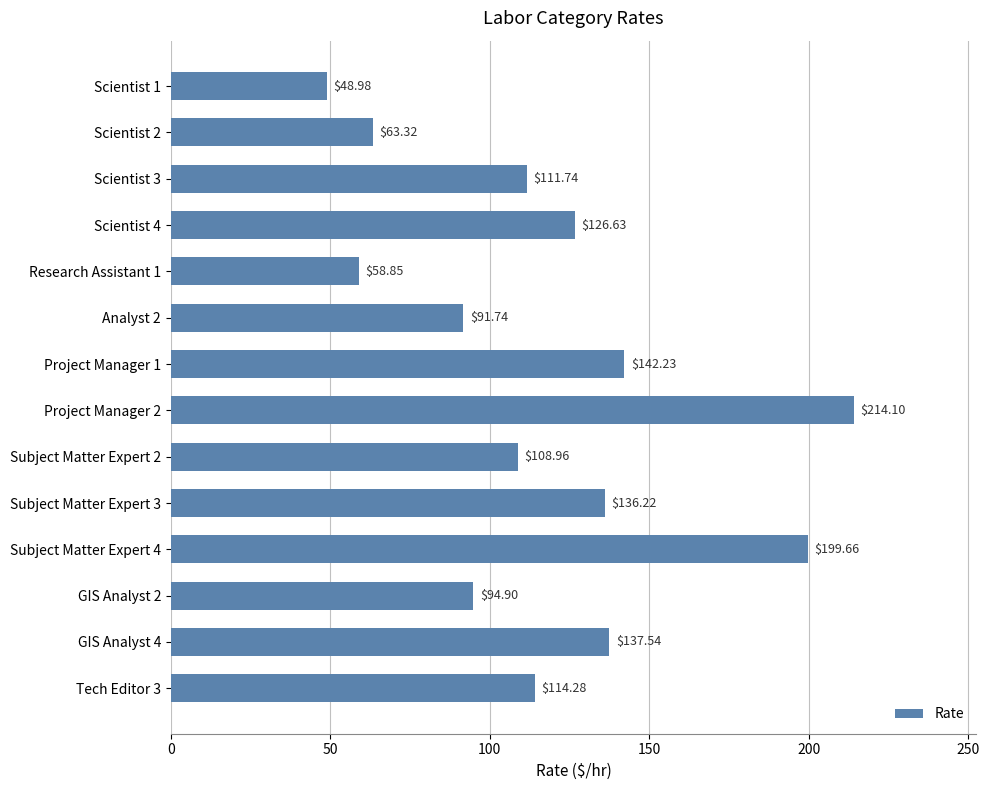

Rank the categories by value from highest to lowest.

Project Manager 2, Subject Matter Expert 4, Project Manager 1, GIS Analyst 4, Subject Matter Expert 3, Scientist 4, Tech Editor 3, Scientist 3, Subject Matter Expert 2, GIS Analyst 2, Analyst 2, Scientist 2, Research Assistant 1, Scientist 1